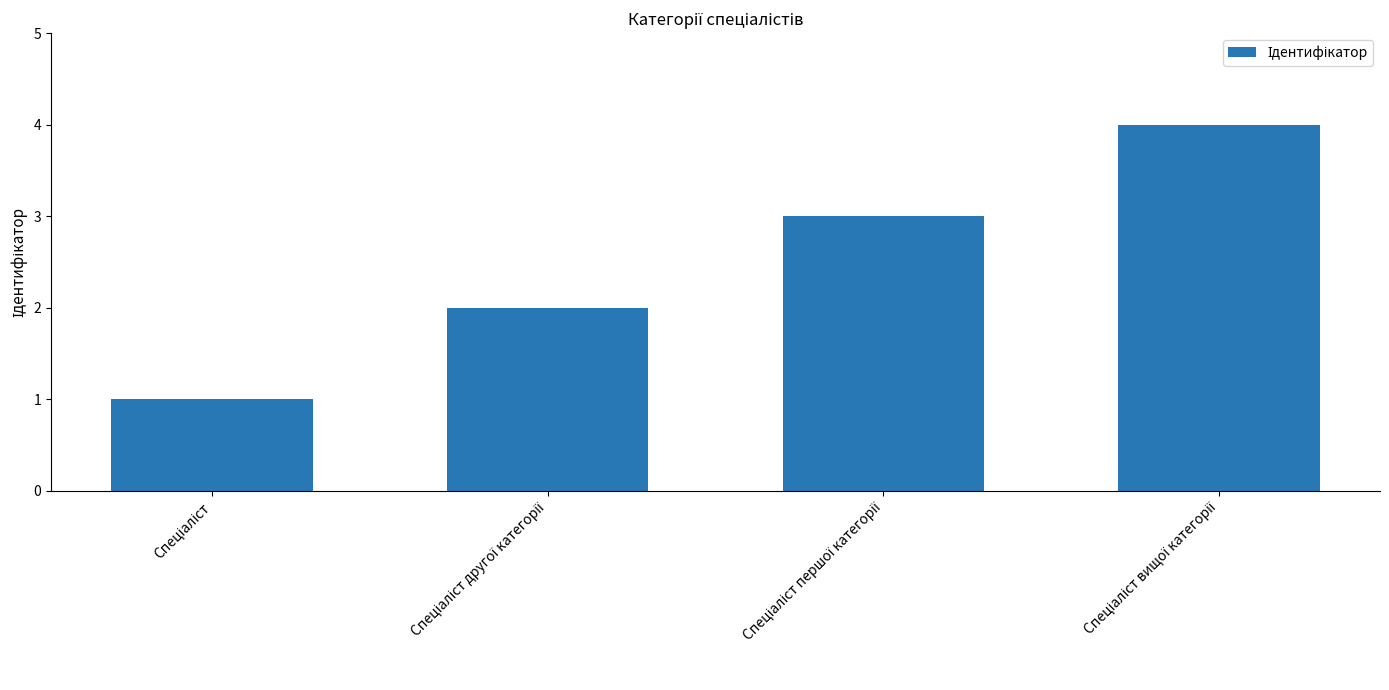

What is the greatest value displayed?

4